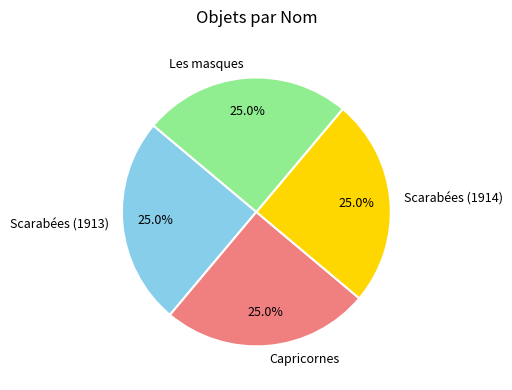

Approximately how many times larger is the value at Scarabées (1913) compared to Scarabées (1914)?

1.0